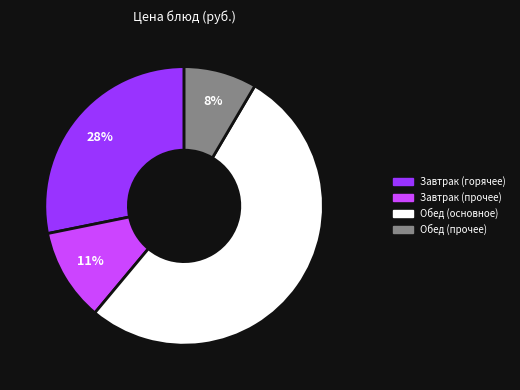

How many slices are in this pie chart?

4